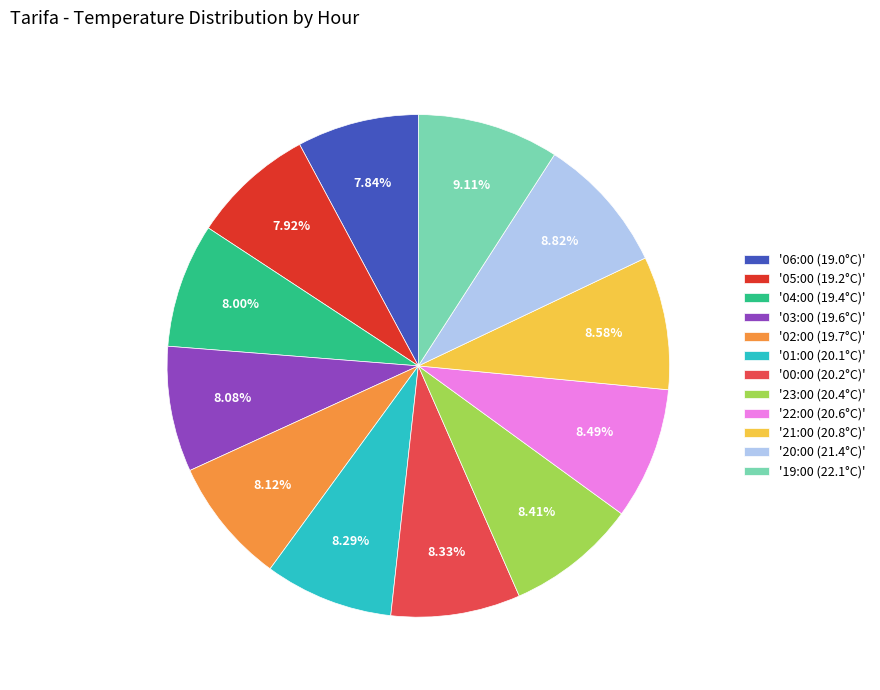

Approximately how many times larger is the value at '21:00 (20.8°C)' compared to '04:00 (19.4°C)'?

1.1